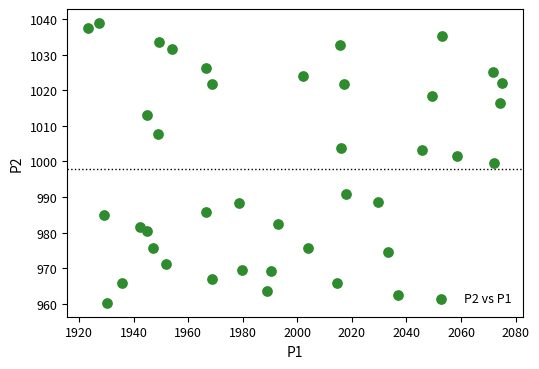

What is the range of X values (max minus min)?

151.9